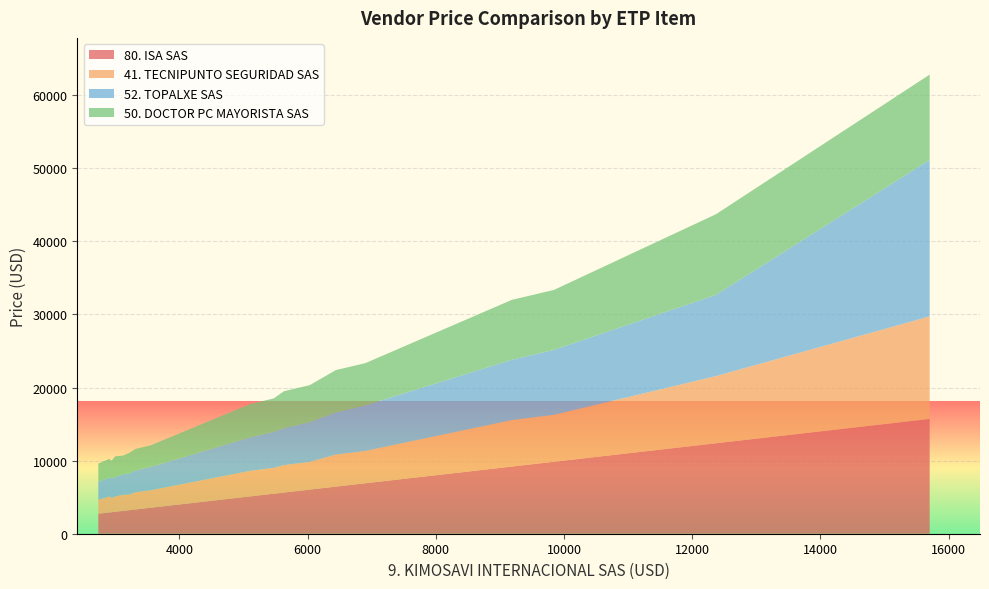

Reading left to right, transcribe all the data shown in this chart.

80. ISA SAS: ETP-WS-1=2753	ETP-WS-2=3001	ETP-WS-3=2736	ETP-WS-4=2912	ETP-WS-5=3316	ETP-WS-6=6441	ETP-WS-7=5107	ETP-WS-8=5632	ETP-WS-9=9188	ETP-WS-10=12372	ETP-WS-11=15705	ETP-WS-12=2949	ETP-WS-13=3216	ETP-WS-14=2931	ETP-WS-15=3121	ETP-WS-16=3553	ETP-WS-17=6901	ETP-WS-18=5472	ETP-WS-19=6034	ETP-WS-20=9844
41. TECNIPUNTO SEGURIDAD SAS: ETP-WS-1=1924	ETP-WS-2=2104	ETP-WS-3=2027	ETP-WS-4=2191	ETP-WS-5=2370	ETP-WS-6=4378	ETP-WS-7=3494	ETP-WS-8=3750	ETP-WS-9=6359	ETP-WS-10=9196	ETP-WS-11=14023	ETP-WS-12=1942	ETP-WS-13=2127	ETP-WS-14=2047	ETP-WS-15=2213	ETP-WS-16=2394	ETP-WS-17=4423	ETP-WS-18=3530	ETP-WS-19=3788	ETP-WS-20=6423
52. TOPALXE SAS: ETP-WS-1=2471	ETP-WS-2=2694	ETP-WS-3=2455	ETP-WS-4=2615	ETP-WS-5=2978	ETP-WS-6=5783	ETP-WS-7=4585	ETP-WS-8=5056	ETP-WS-9=8249	ETP-WS-10=11109	ETP-WS-11=21408	ETP-WS-12=2662	ETP-WS-13=2902	ETP-WS-14=2644	ETP-WS-15=2816	ETP-WS-16=3207	ETP-WS-17=6227	ETP-WS-18=4939	ETP-WS-19=5446	ETP-WS-20=8884
50. DOCTOR PC MAYORISTA SAS: ETP-WS-1=2513	ETP-WS-2=2796	ETP-WS-3=2367	ETP-WS-4=2538	ETP-WS-5=2936	ETP-WS-6=5780	ETP-WS-7=4566	ETP-WS-8=5056	ETP-WS-9=8198	ETP-WS-10=11031	ETP-WS-11=11665	ETP-WS-12=2513	ETP-WS-13=2796	ETP-WS-14=2367	ETP-WS-15=2538	ETP-WS-16=2936	ETP-WS-17=5780	ETP-WS-18=4566	ETP-WS-19=5056	ETP-WS-20=8198